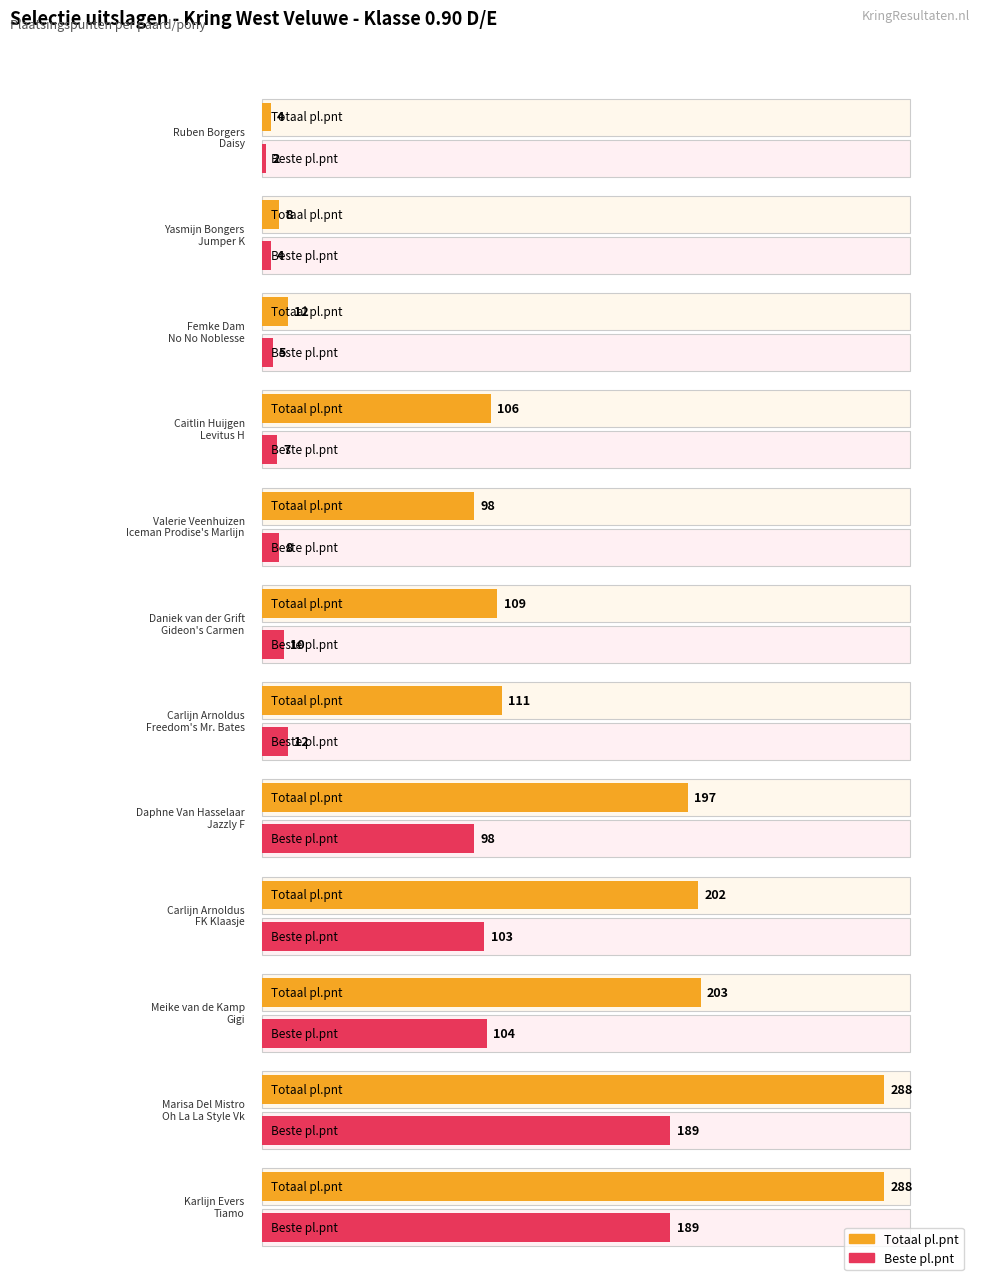

Where is pl.pnt_beste nearest to the value 95?

Jazzly F